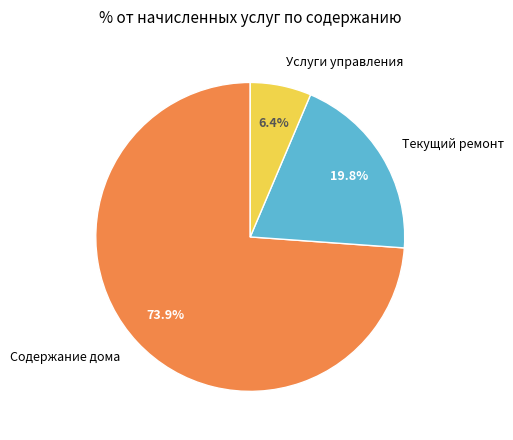

Is there any slice that represents more than half of the pie?

Yes